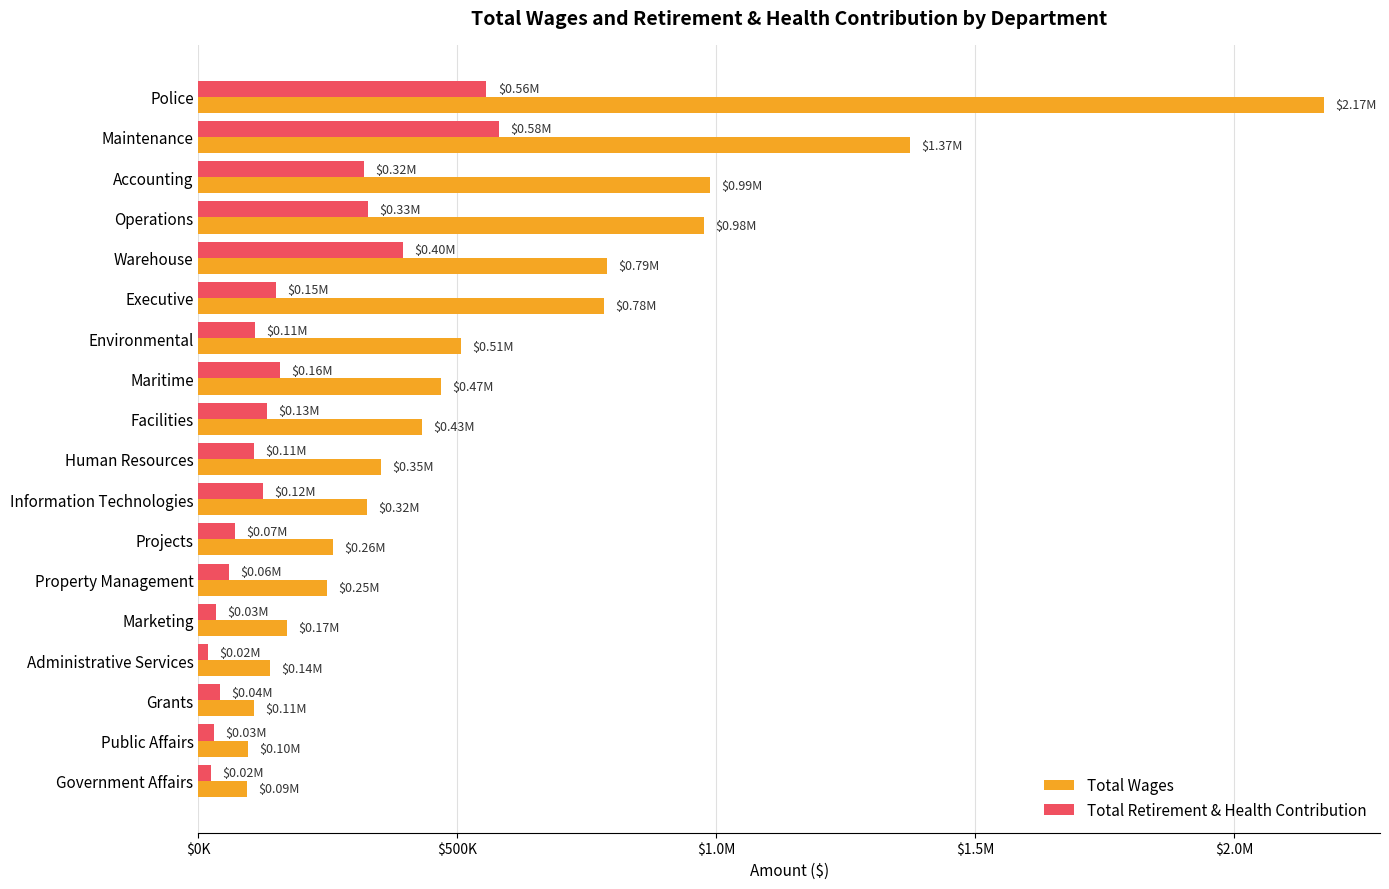

What are all the series names shown in the legend?

Total Wages, Total Retirement & Health Contribution